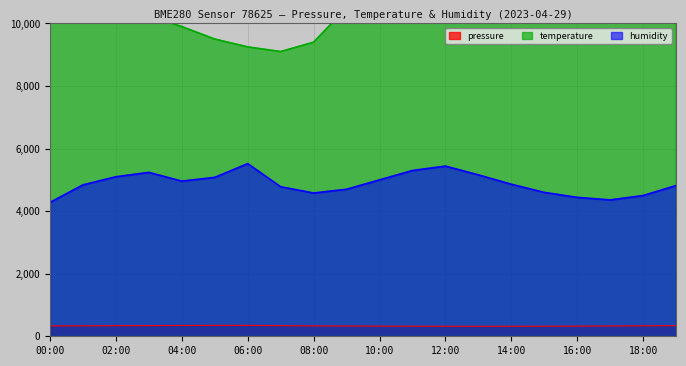

At how many categories does at least one series exceed 12055?

10